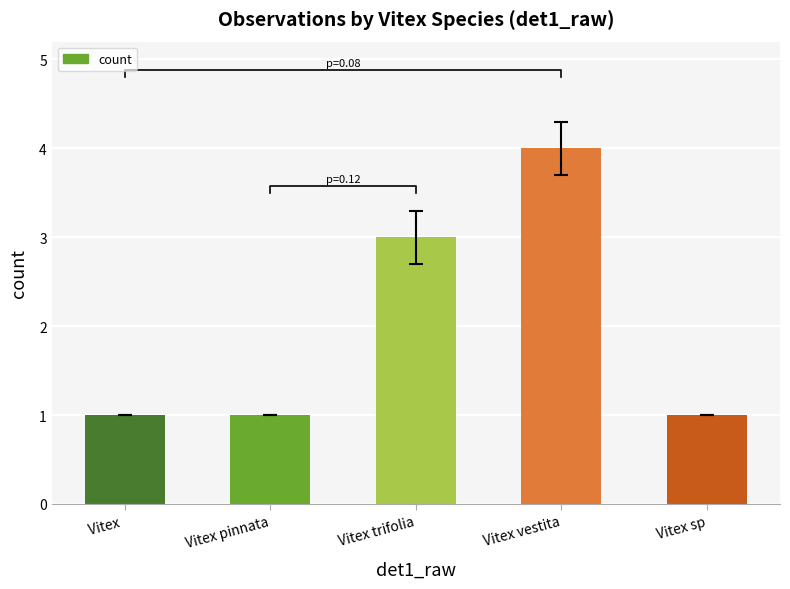

Is it true that the value at Vitex  is 2?

False